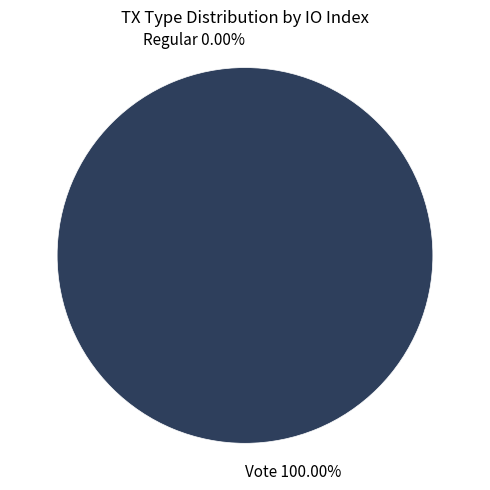

How many slices are in this pie chart?

2